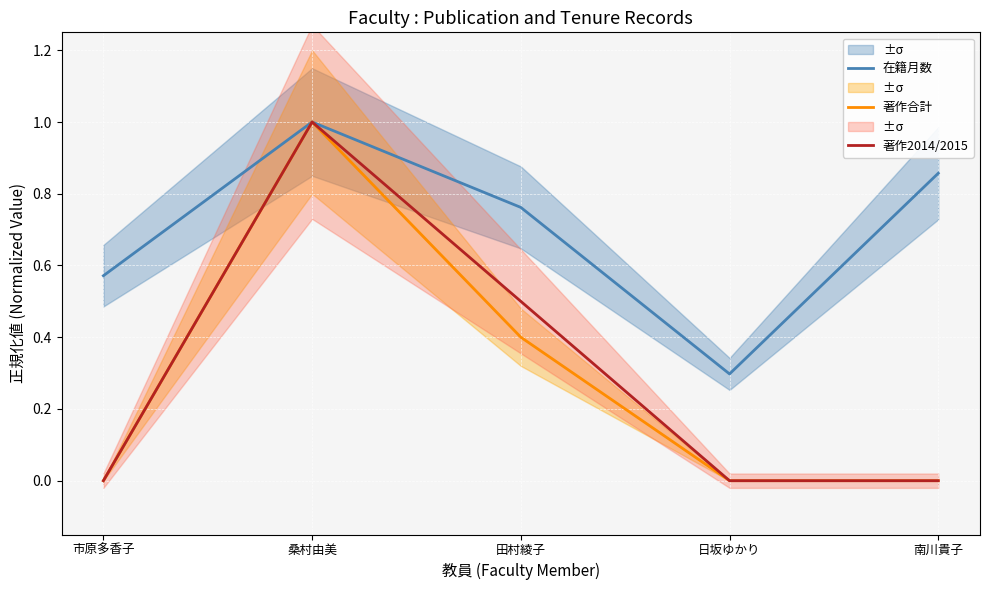

True or false: 在籍月数 and 著作合計 cross at least once.

False